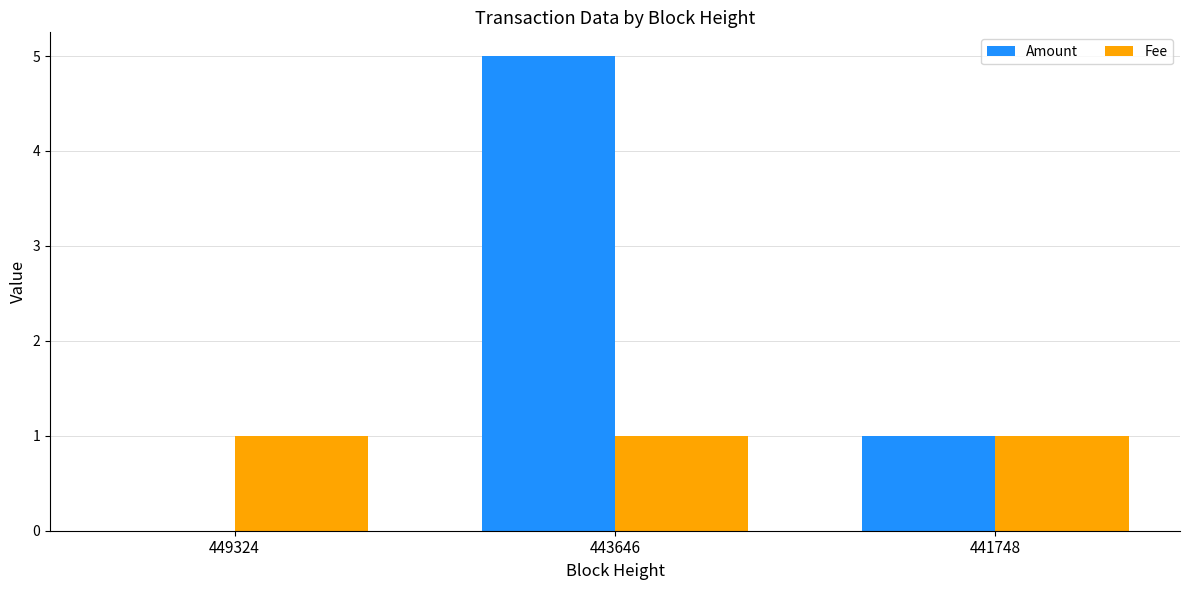

What is the maximum value shown in the chart?

5